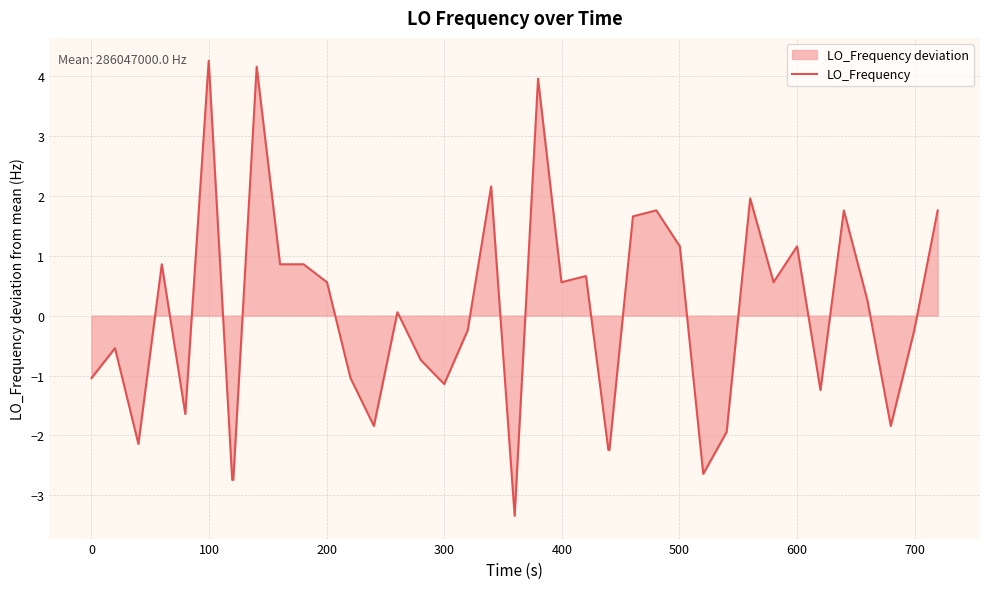

The chart shows a value of -1.0 at 0. True or false?

True